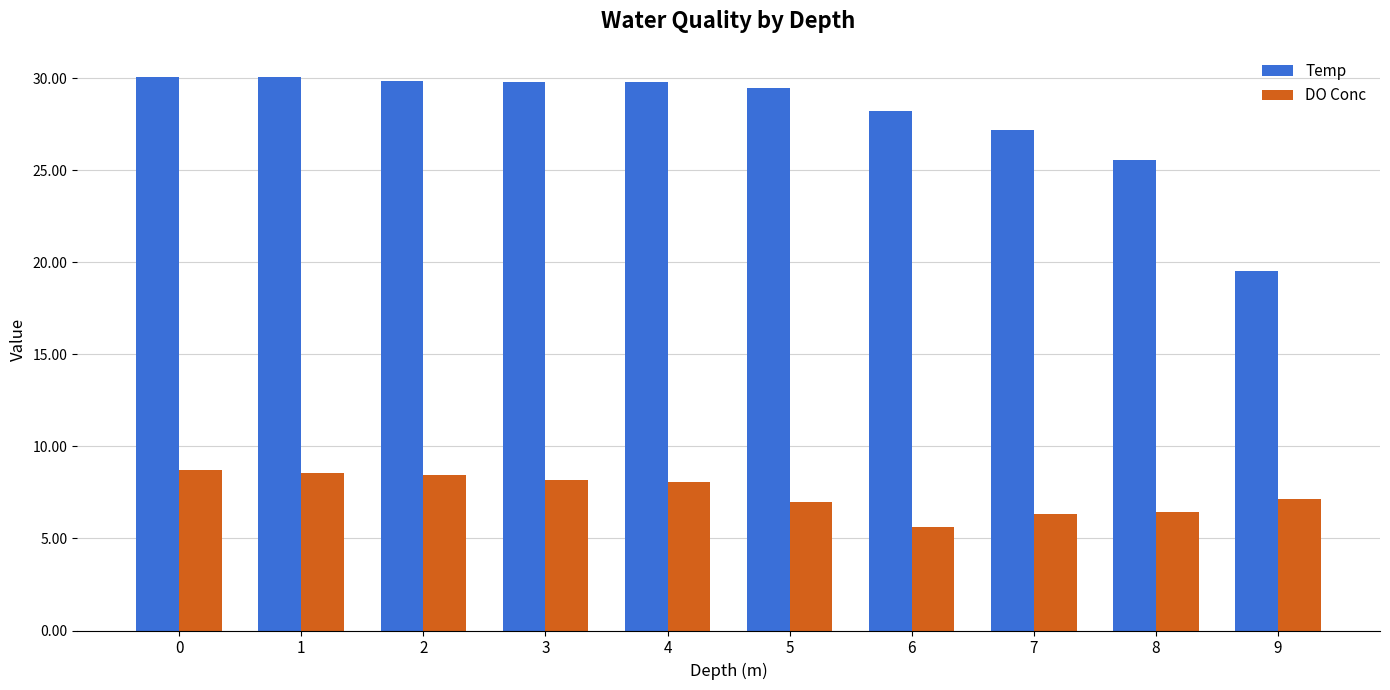

What is the value of the DO Conc bar at the 1st from the left?

8.7